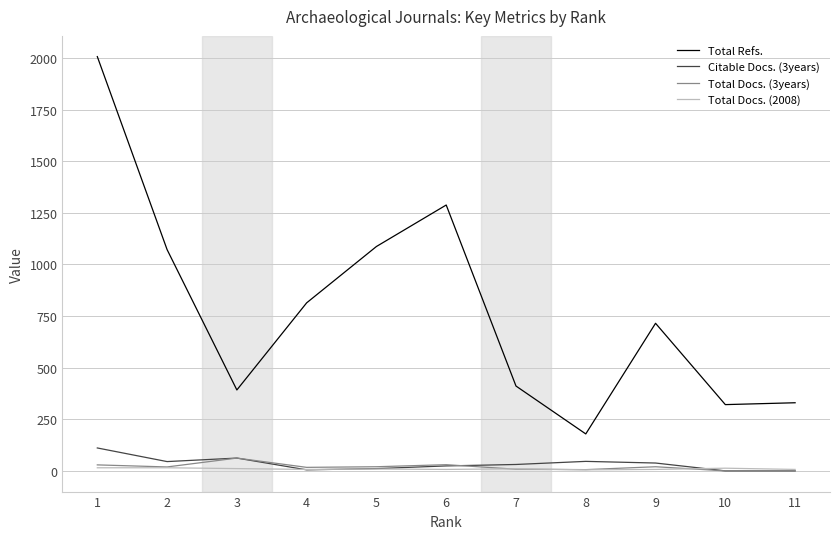

Is the value of Total Docs. (2008) at 4 greater than the value of Total Refs. at 1?

No